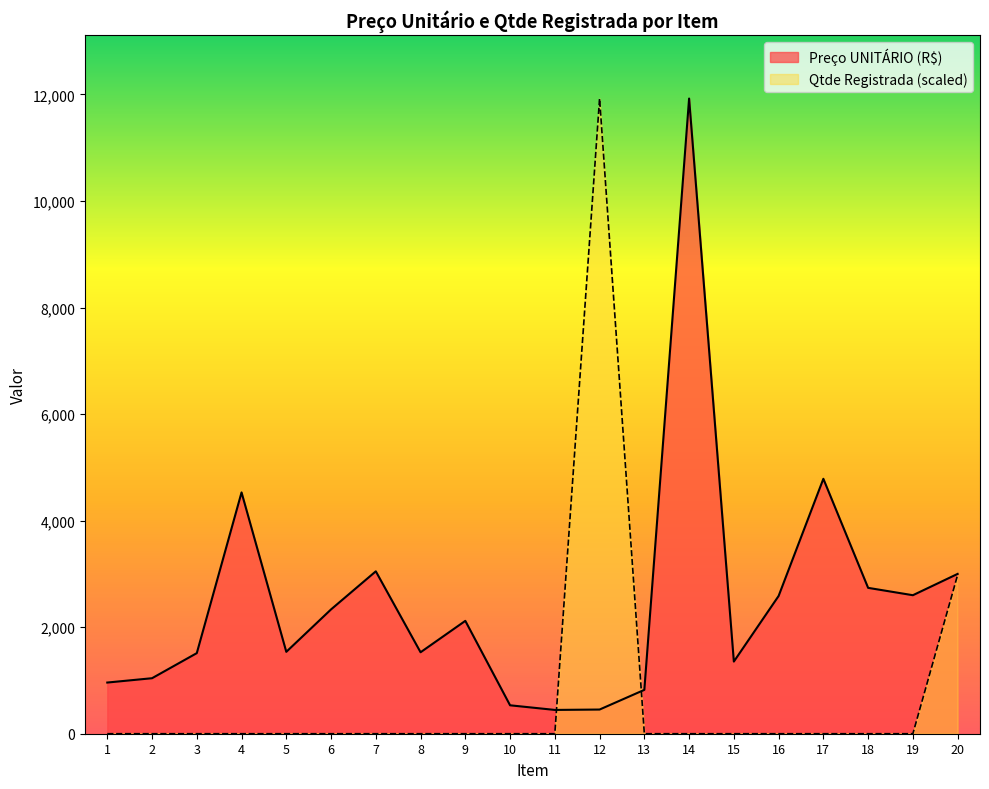

Reading left to right, what are all the values shown in this chart?

Preço UNITÁRIO (R$): 960.7	1041.9	1512.9	4529.6	1537.2	2333.8	3048.5	1529.1	2118.7	533.5	446.6	453.9	823.4	11923.4	1354.5	2585.6	4785.4	2738.2	2600.0	3000.0
Qtde Registrada: 0.0	0.0	0.0	0.0	0.0	0.0	0.0	0.0	0.0	0.0	0.0	11923.4	0.0	0.0	0.0	0.0	0.0	0.0	0.0	2980.9